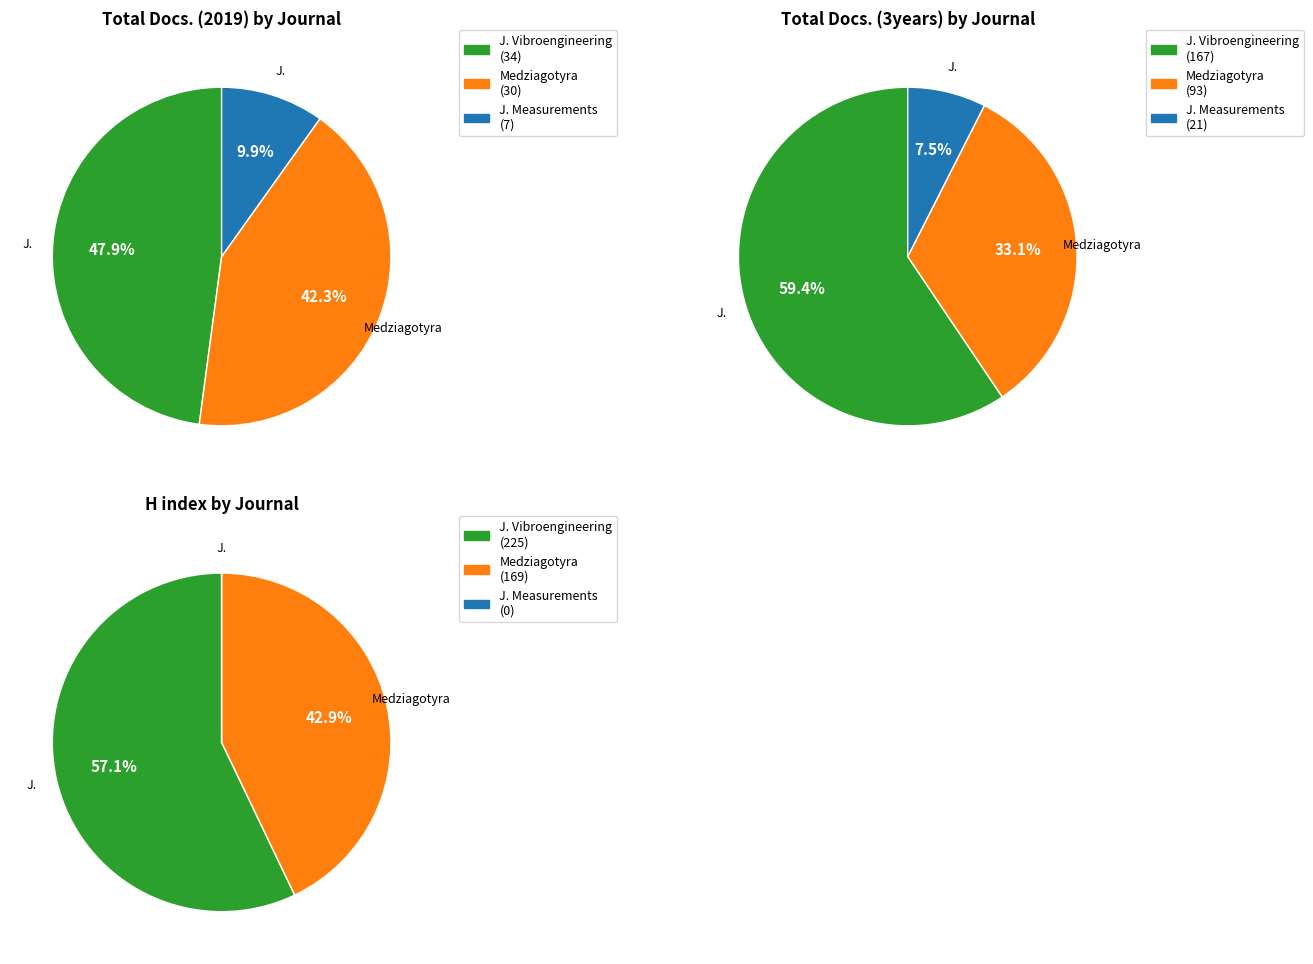

To the nearest percent, what percentage of the pie is Medziagotyra?

43%